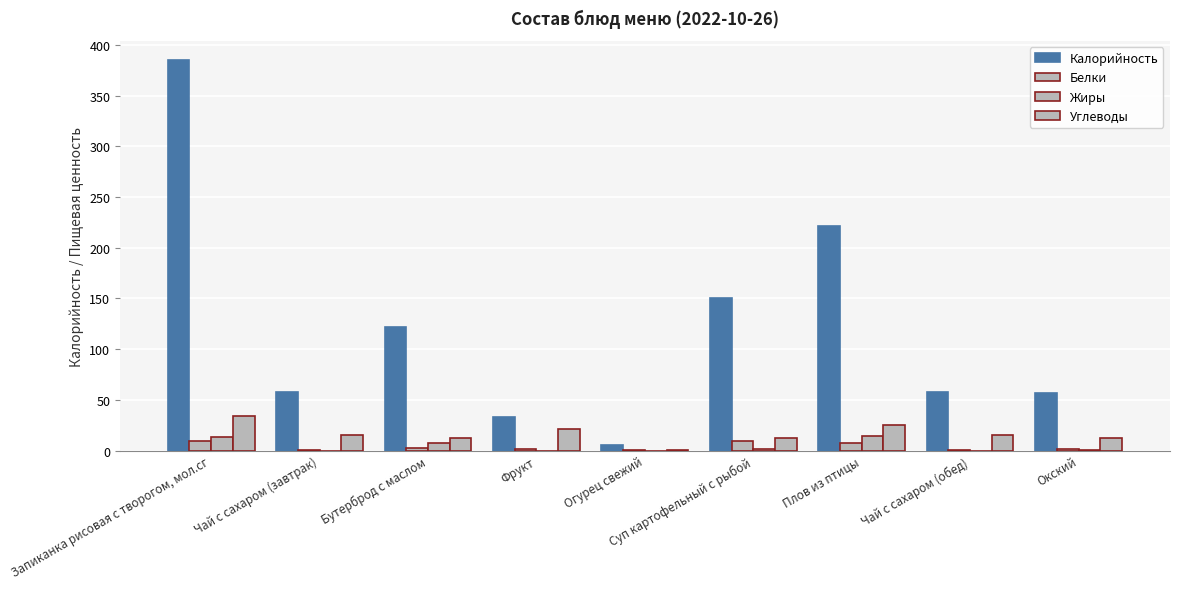

At which category is the sum across all series the highest?

Запиканка рисовая с творогом, мол.сг